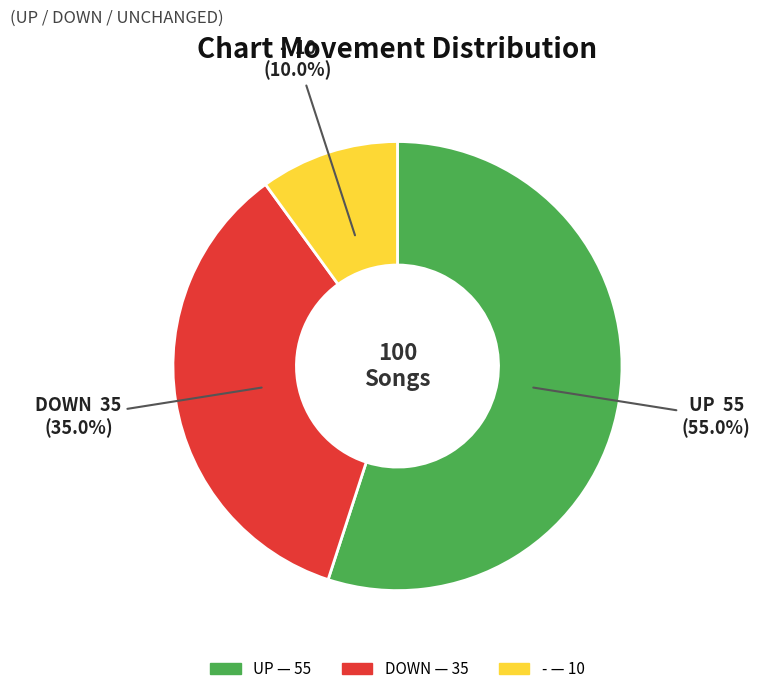

Is there any slice that represents more than half of the pie?

Yes